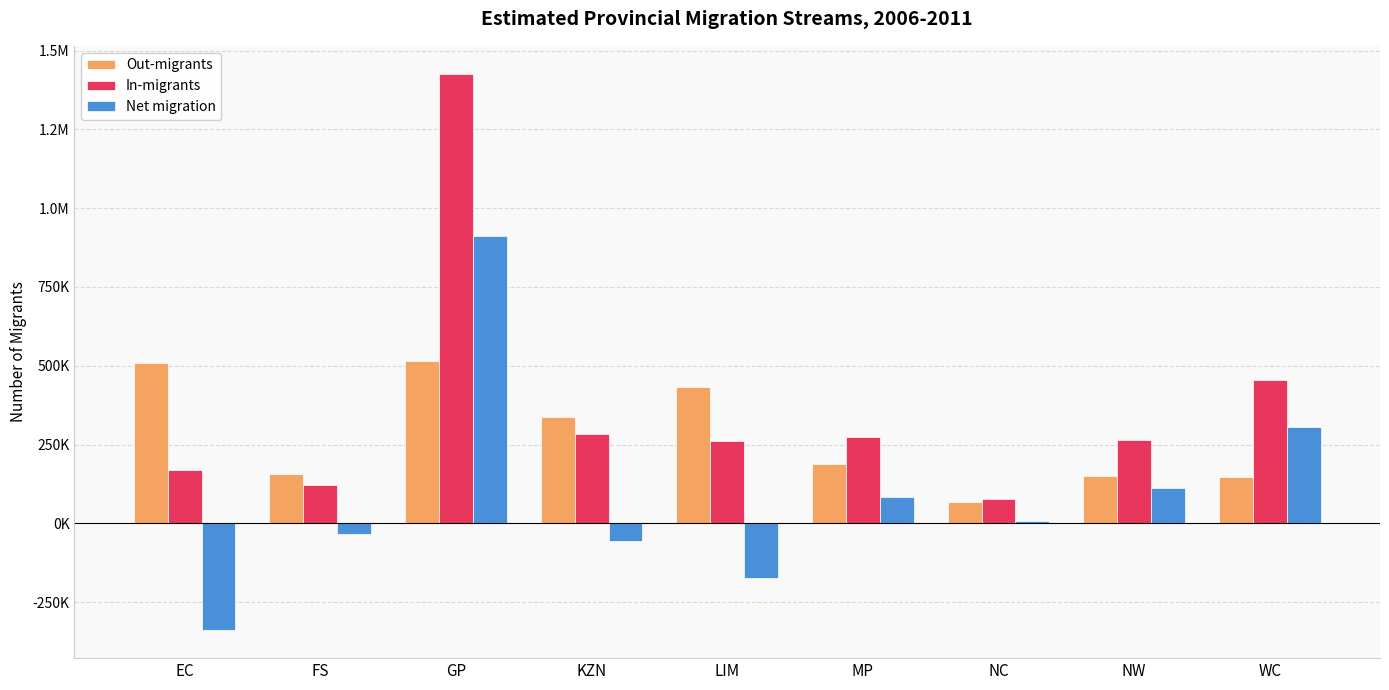

Which series has the largest range (max minus min)?

In-migrants